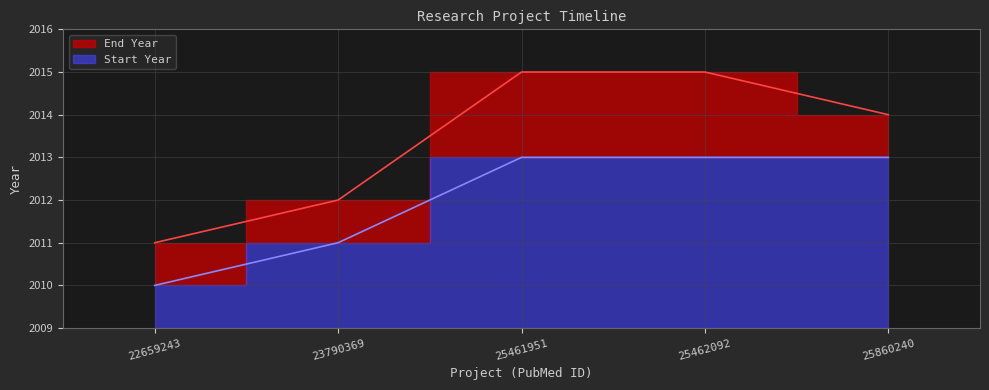

Reading left to right, list all the values displayed in this chart.

Start Year: 22659243=2010	23790369=2011	25461951=2013	25462092=2013	25860240=2013
End Year: 22659243=2011	23790369=2012	25461951=2015	25462092=2015	25860240=2014